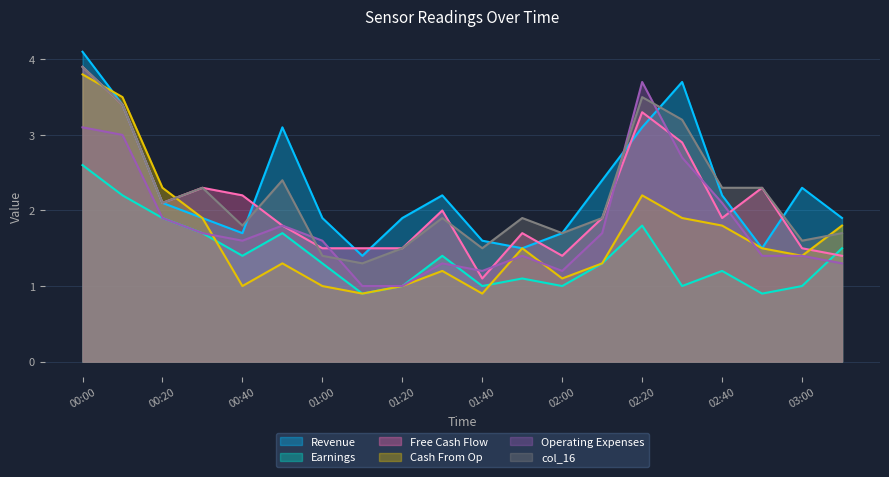

What is the label of the 5th point from the left?

00:40